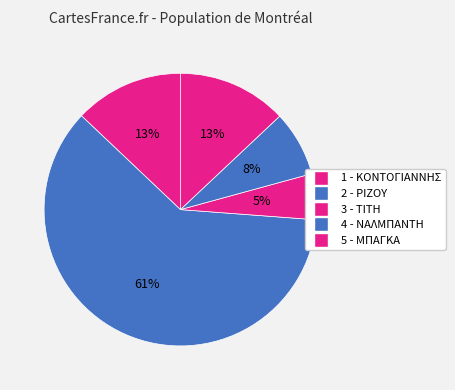

Rank the categories by value from lowest to highest.

3 - ΤΙΤΗ, 4 - ΝΑΛΜΠΑΝΤΗ, 1 - ΚΟΝΤΟΓΙΑΝΝΗΣ, 5 - ΜΠΑΓΚΑ, 2 - ΡΙΖΟΥ